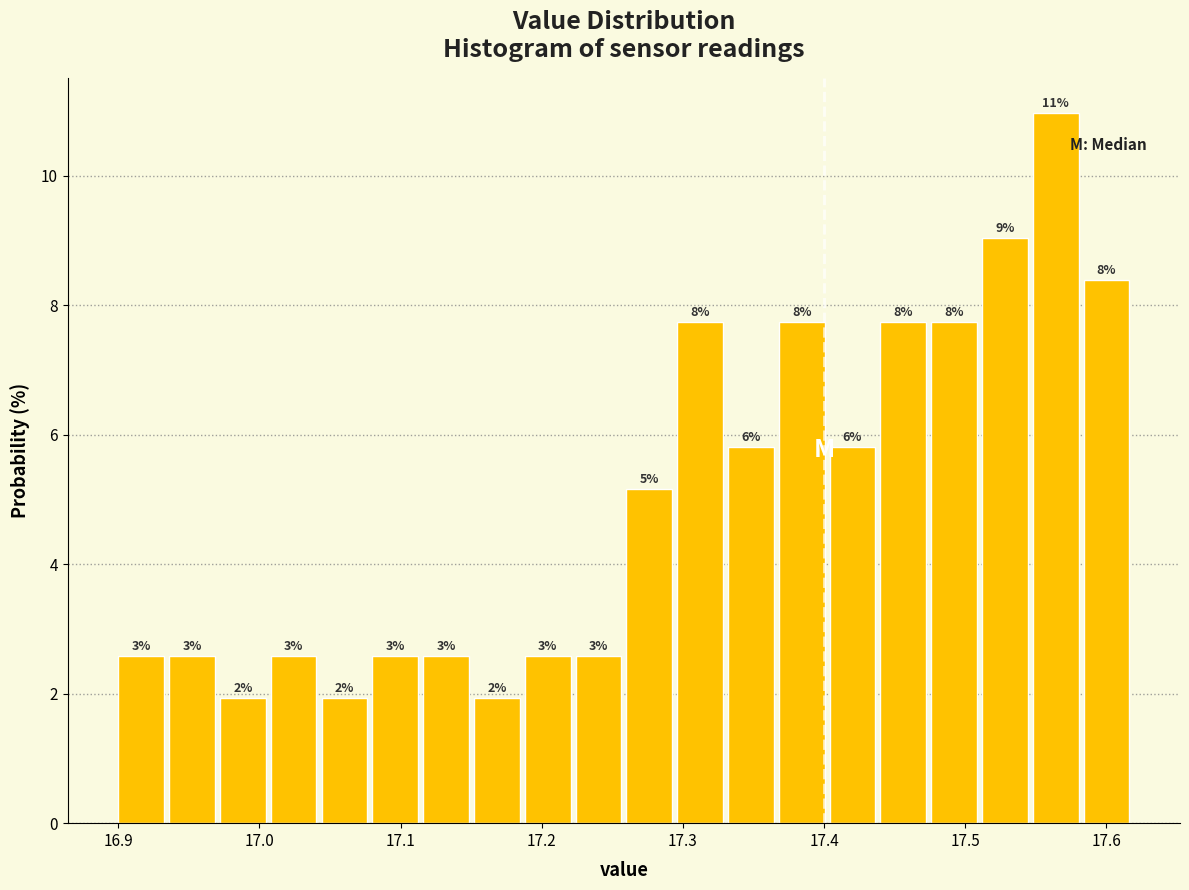

Read against the x-axis, roughly where is the centre of the tallest bar?

17.56